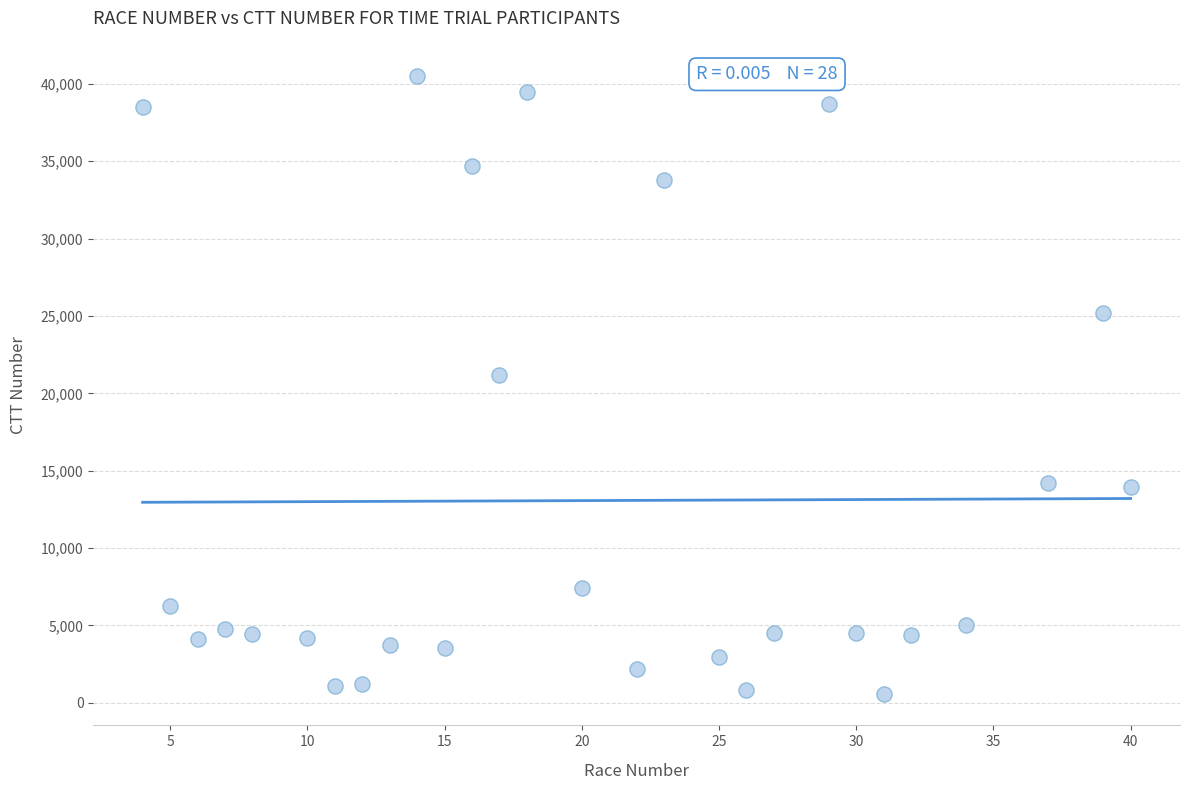

What is the range of X values (max minus min)?

36